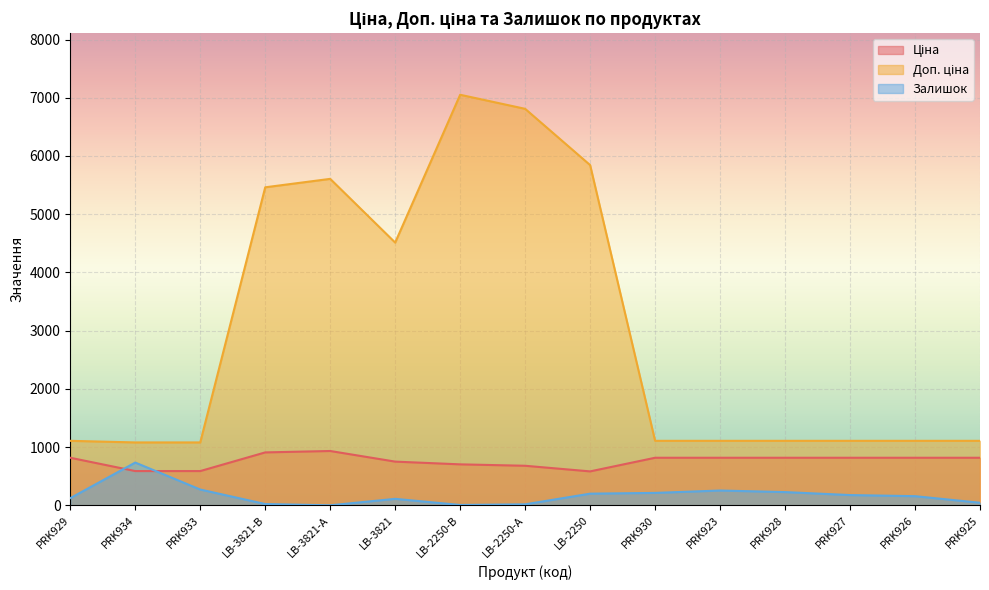

True or false: Ціна and Доп. ціна intersect in this chart.

False